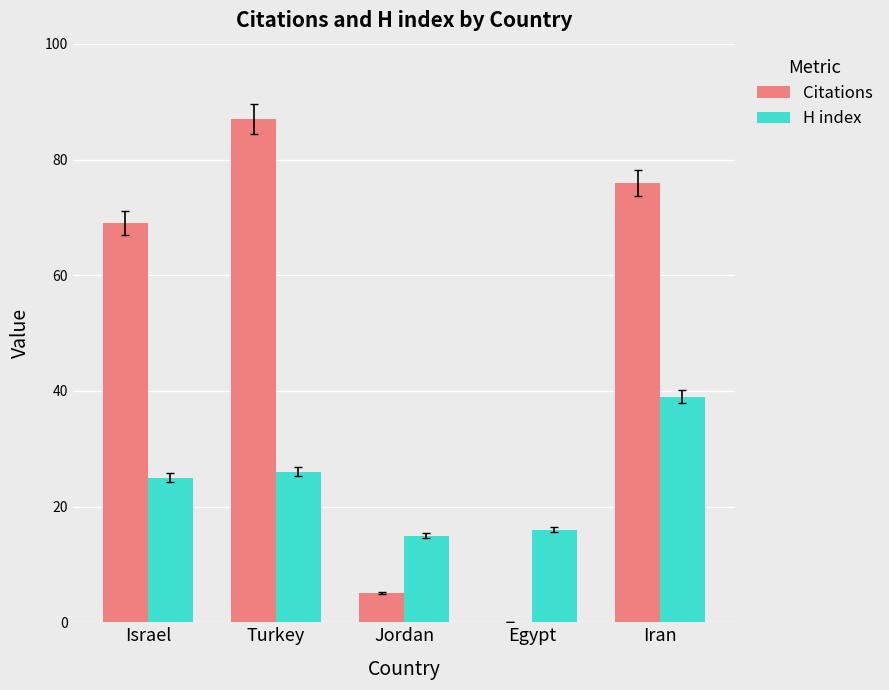

Are the bars horizontal?

No